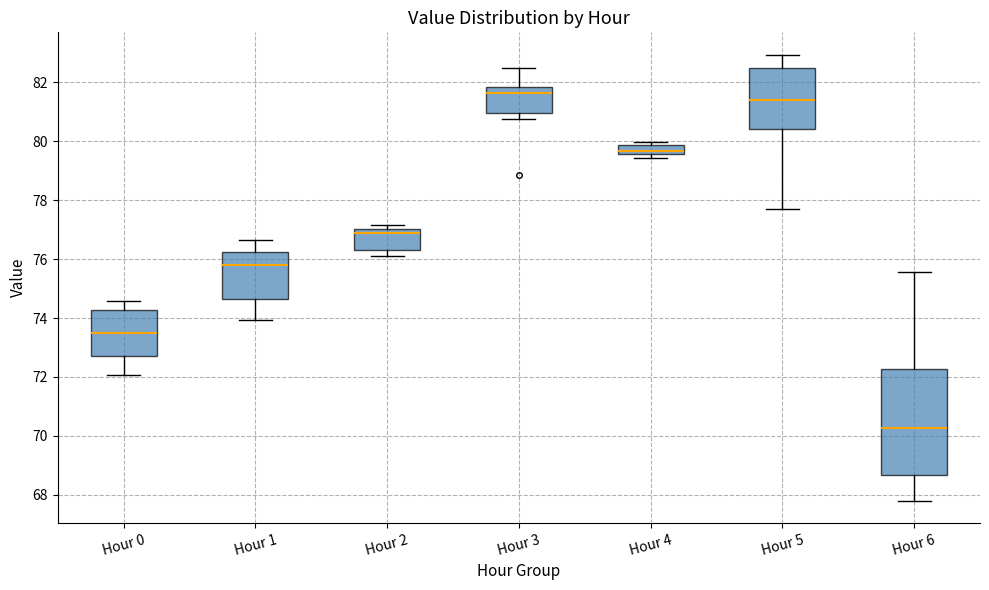

Where does the upper whisker of the box for Hour 6 end on the y-axis? The values are not printed on the chart, so give them approximately, as read against the axis.

75.6